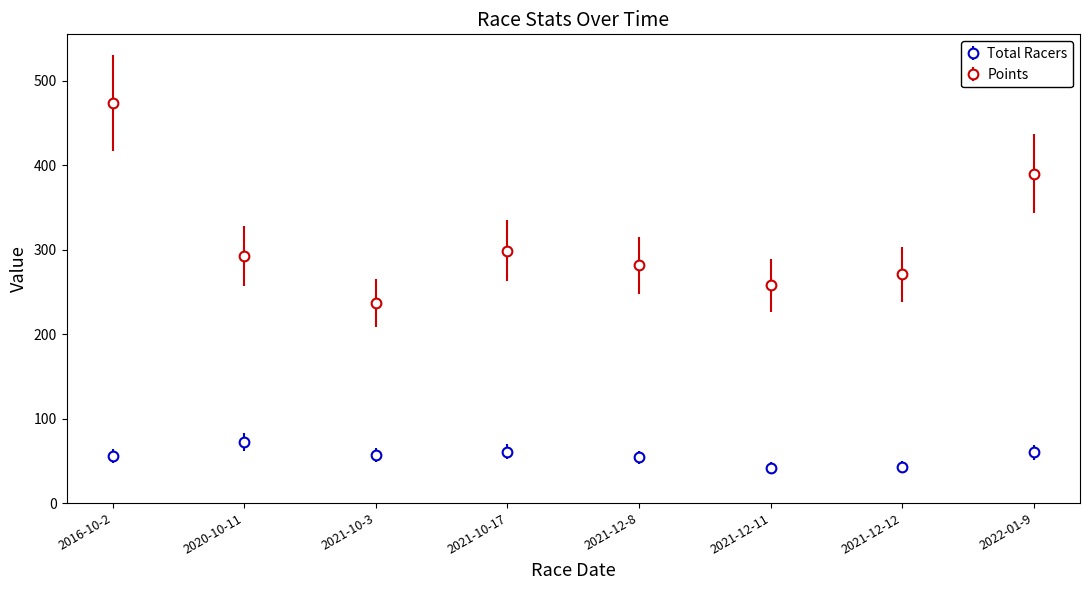

What is the label of the 4th point from the left?

2021-10-17